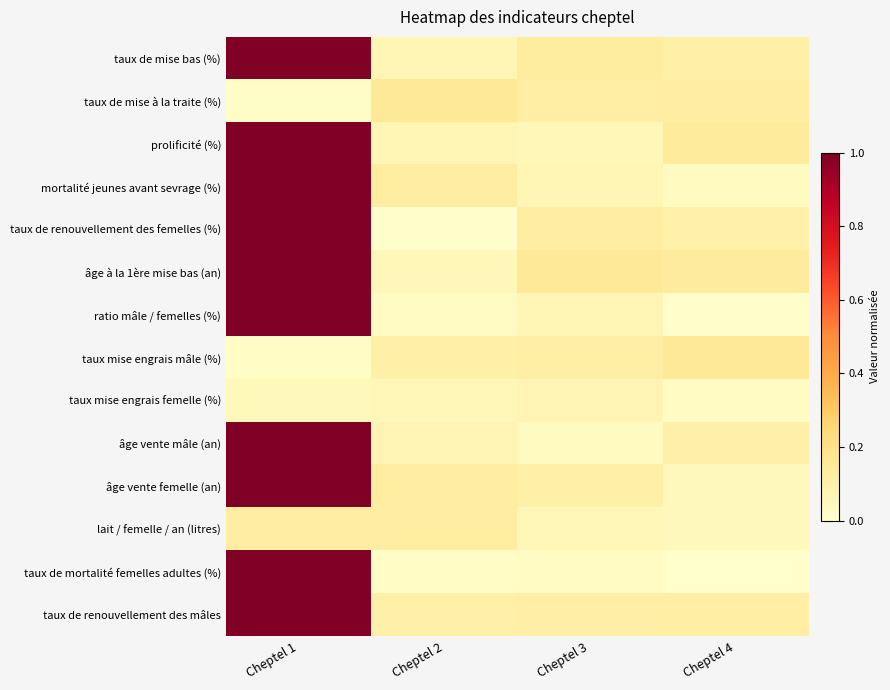

Reading right to left, list all the values displayed in this chart.

taux de mise bas (%): Cheptel 4=0.1	Cheptel 3=0.1	Cheptel 2=0.1	Cheptel 1=1.0
taux de mise à la traite (%): Cheptel 4=0.1	Cheptel 3=0.1	Cheptel 2=0.1	Cheptel 1=0.0
prolificité (%): Cheptel 4=0.1	Cheptel 3=0.1	Cheptel 2=0.1	Cheptel 1=1.0
mortalité jeunes avant sevrage (%): Cheptel 4=0.0	Cheptel 3=0.1	Cheptel 2=0.1	Cheptel 1=1.0
taux de renouvellement des femelles (%): Cheptel 4=0.1	Cheptel 3=0.1	Cheptel 2=0.0	Cheptel 1=1.0
âge à la 1ère mise bas (an): Cheptel 4=0.1	Cheptel 3=0.1	Cheptel 2=0.1	Cheptel 1=1.0
ratio mâle / femelles (%): Cheptel 4=0.0	Cheptel 3=0.1	Cheptel 2=0.0	Cheptel 1=1.0
taux mise engrais mâle (%): Cheptel 4=0.1	Cheptel 3=0.1	Cheptel 2=0.1	Cheptel 1=0.0
taux mise engrais femelle (%): Cheptel 4=0.0	Cheptel 3=0.1	Cheptel 2=0.1	Cheptel 1=0.0
âge vente mâle (an): Cheptel 4=0.1	Cheptel 3=0.0	Cheptel 2=0.1	Cheptel 1=1.0
âge vente femelle (an): Cheptel 4=0.0	Cheptel 3=0.1	Cheptel 2=0.1	Cheptel 1=1.0
lait / femelle / an (litres): Cheptel 4=0.0	Cheptel 3=0.1	Cheptel 2=0.1	Cheptel 1=0.1
taux de mortalité femelles adultes (%): Cheptel 4=0.0	Cheptel 3=0.0	Cheptel 2=0.0	Cheptel 1=1.0
taux de renouvellement des mâles: Cheptel 4=0.1	Cheptel 3=0.1	Cheptel 2=0.1	Cheptel 1=1.0